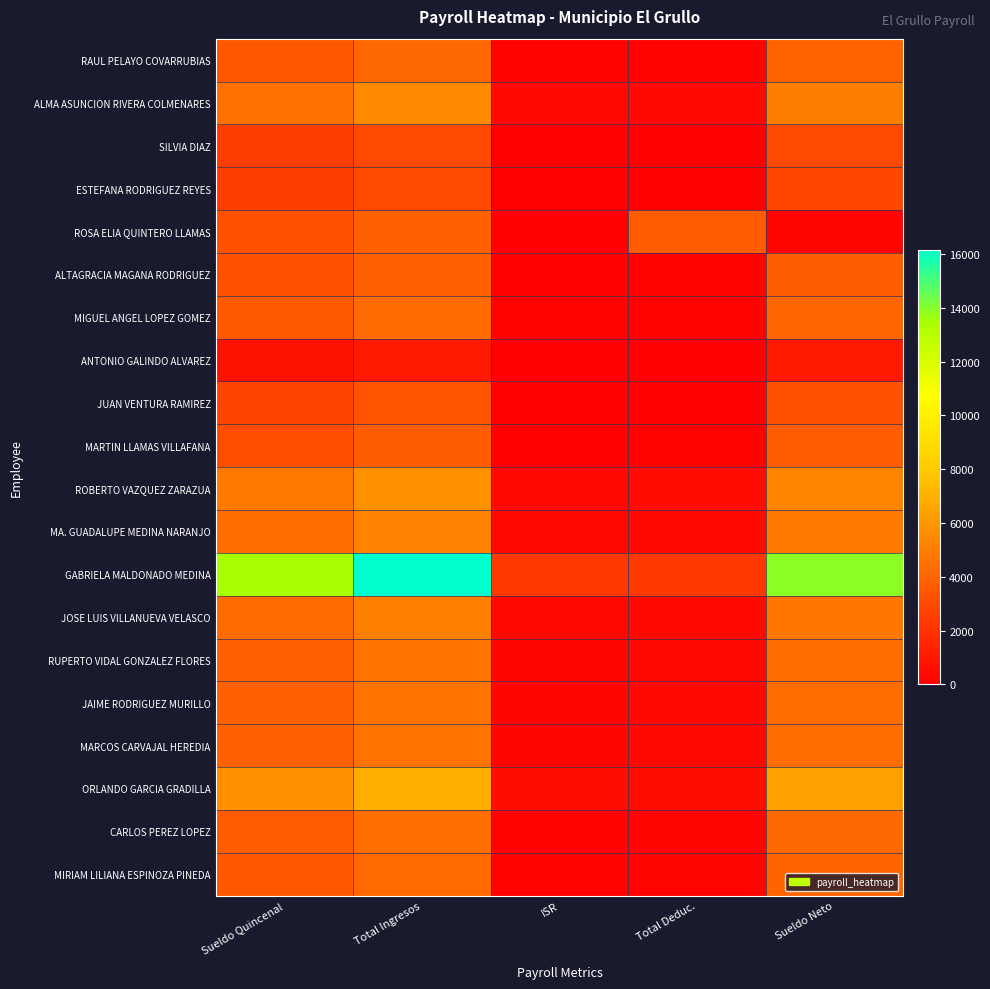

At how many categories does at least one series exceed 6743?

3